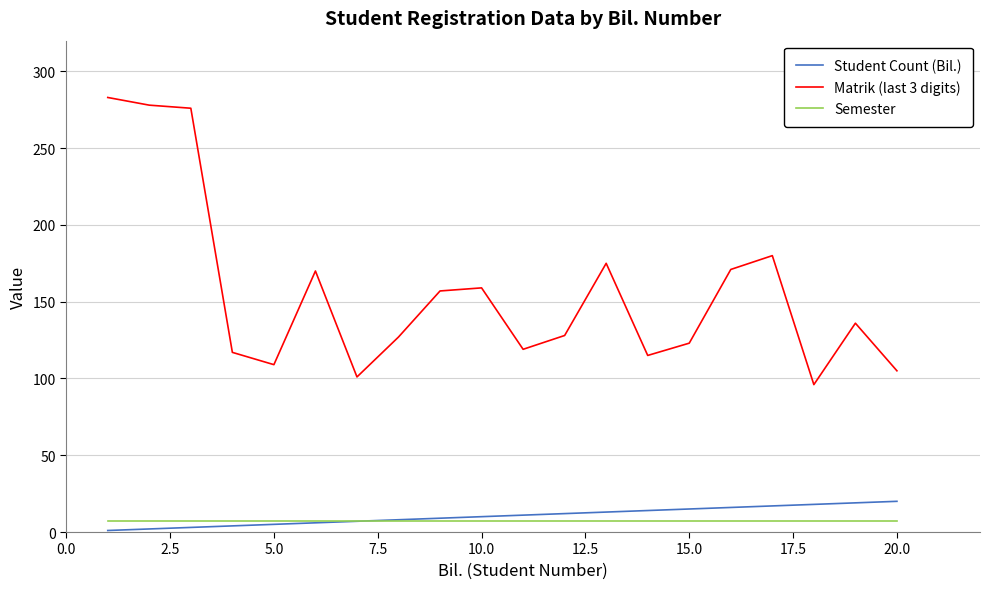

List the series in order of their peak value, lowest first.

Semester, Student Count (Bil.), Matrik (last 3 digits)